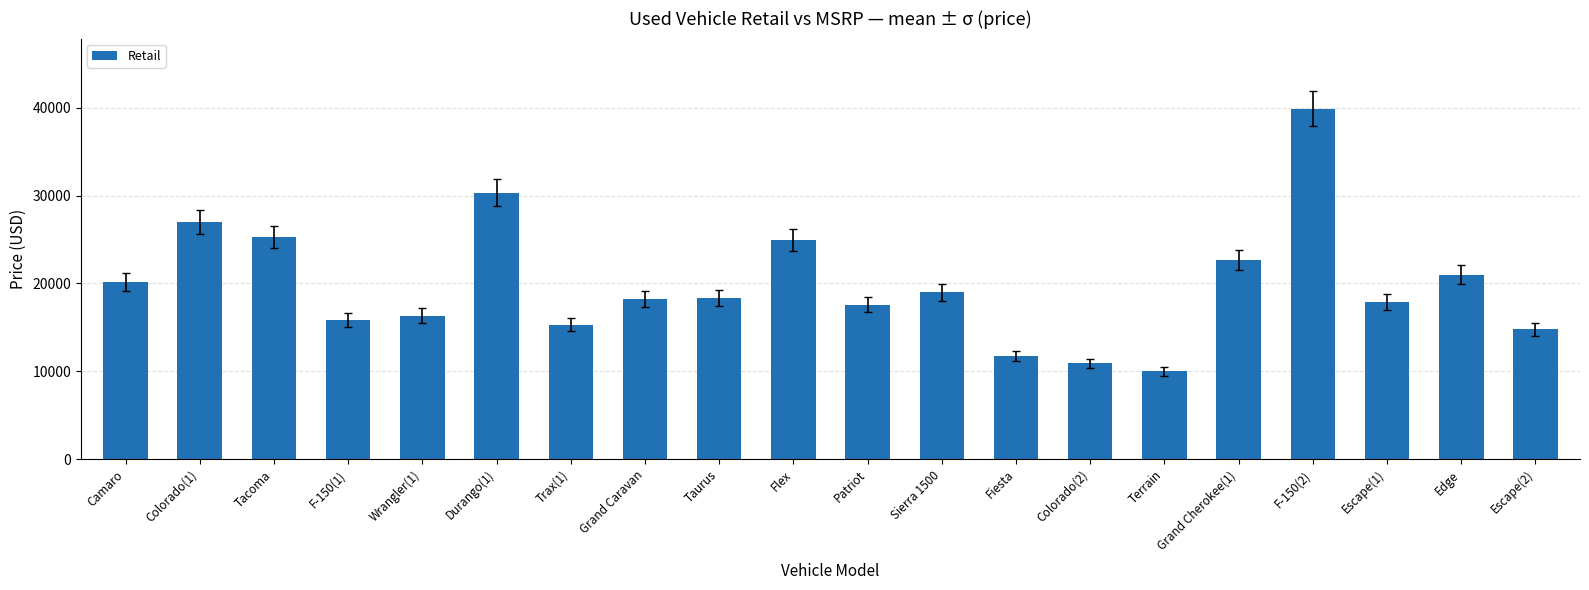

What is the label of the 14th bar from the right?

Trax(1)